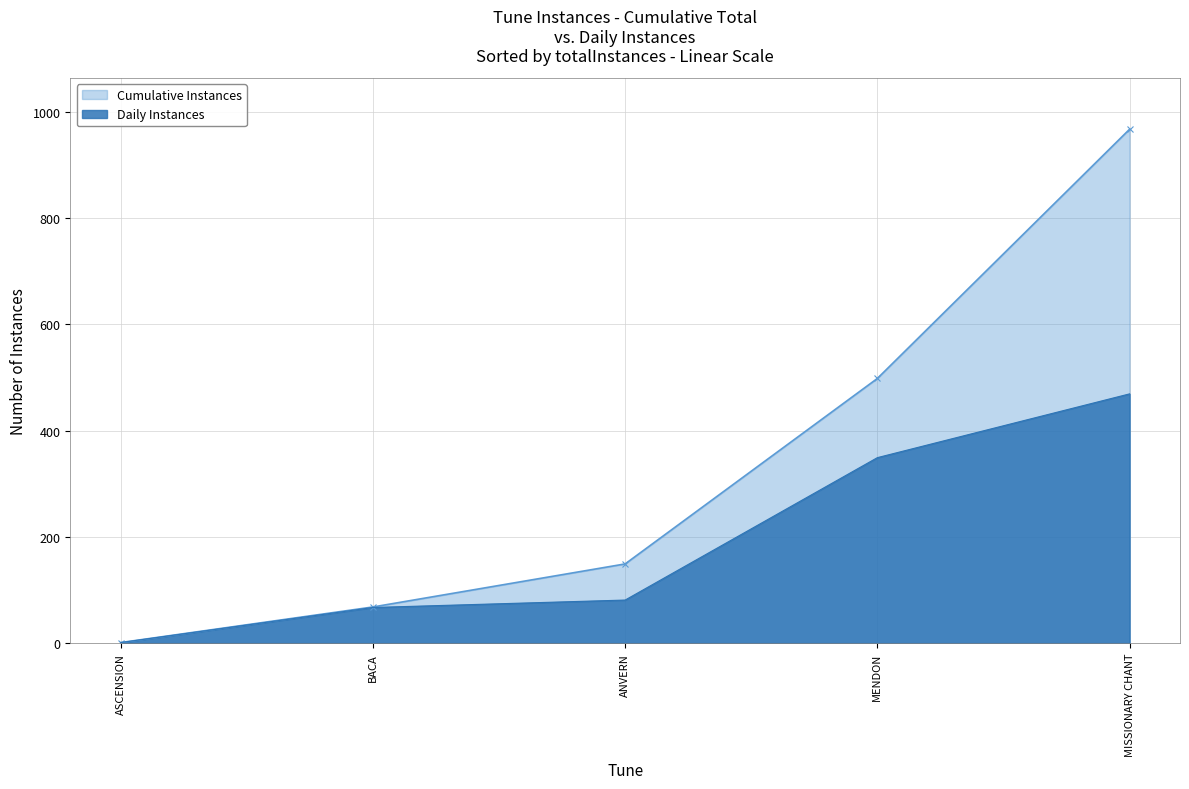

How many series are shown in this chart?

2